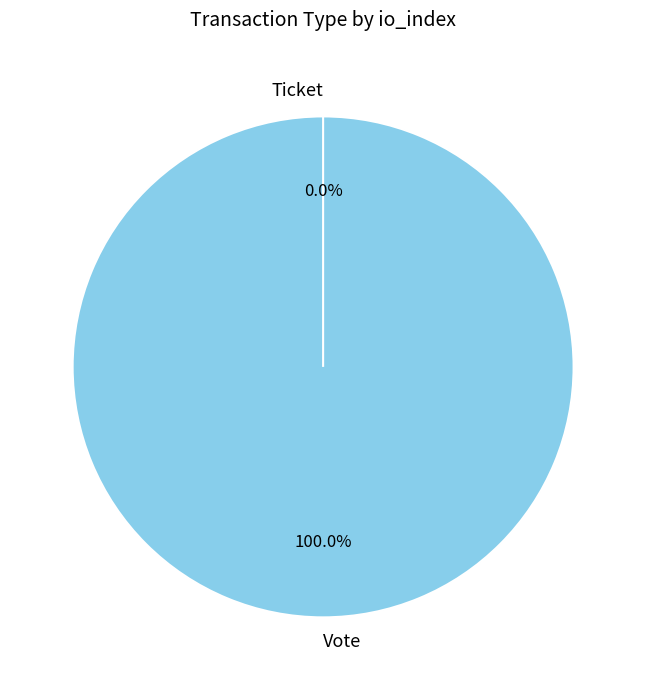

What portion of the pie excludes Ticket?

100.0%